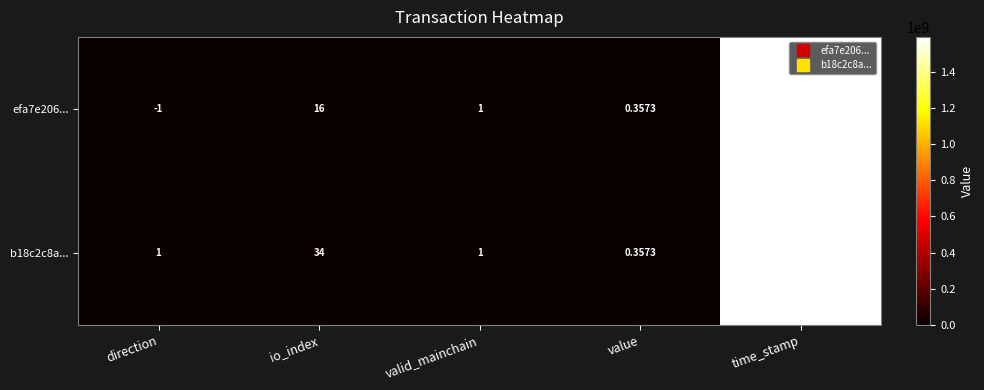

At which label does efa7e206... first exceed 1?

io_index